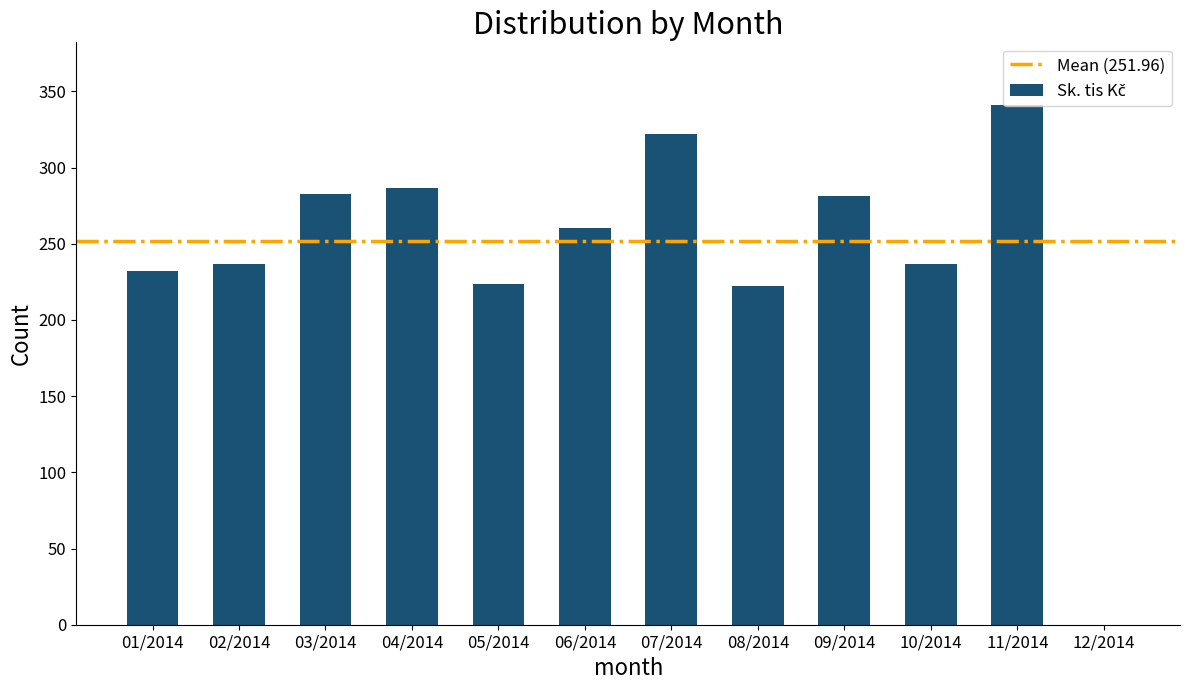

Reading left to right, what are all the values shown in this chart?

231.9	236.8	282.9	286.9	223.6	260.0	322.1	222.1	281.3	236.8	341.2	0.0